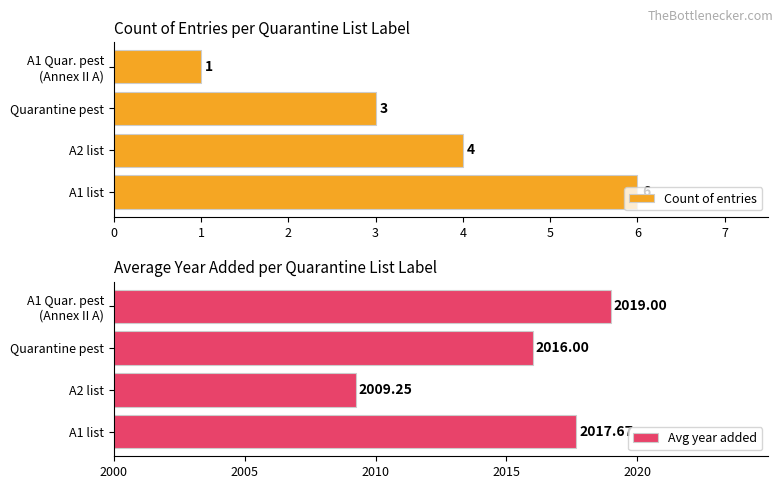

What is the sum of all Count of entries values?

14